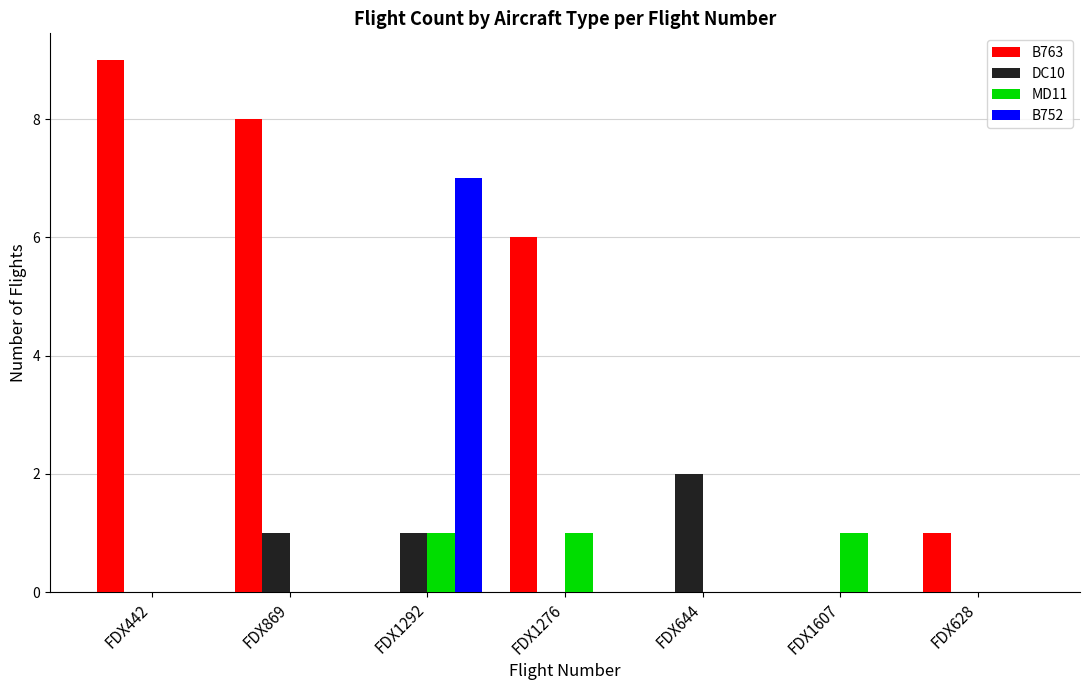

How many MD11 values are between 0 and 1?

7